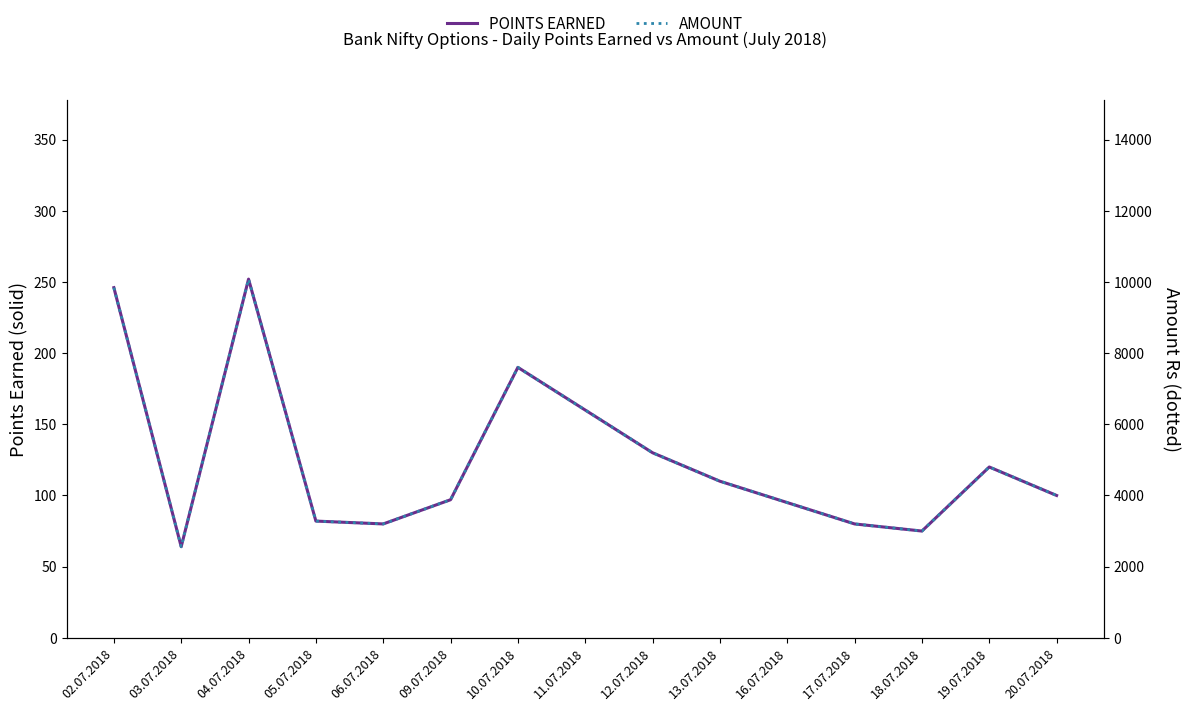

Does the chart have visible grid lines?

No